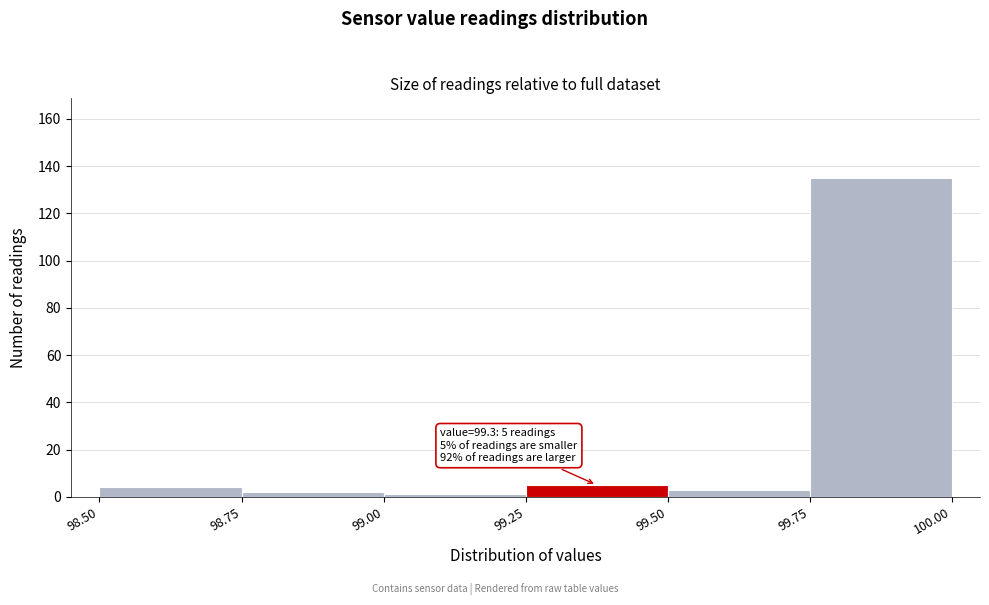

Which range on the x-axis has the tallest bar?

99.75 to 100.00